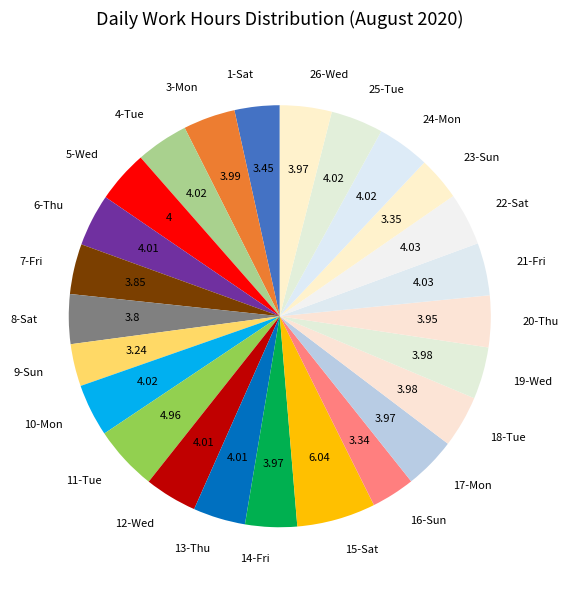

Between 11-Tue and 21-Fri, which is larger?

11-Tue